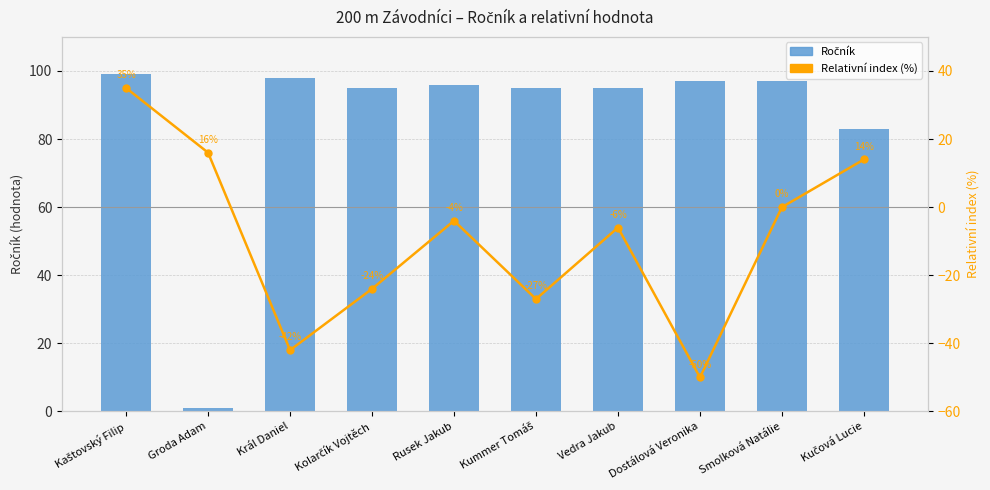

What is the approximate value of Relativní index (%) at Král Daniel, to the nearest 5?

-40